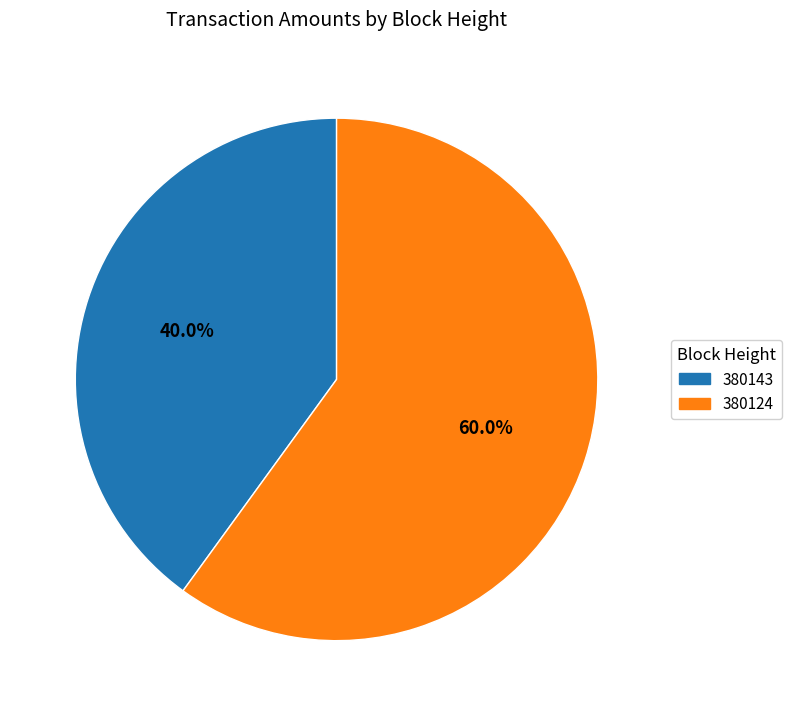

What is the smallest slice in the pie chart?

380143